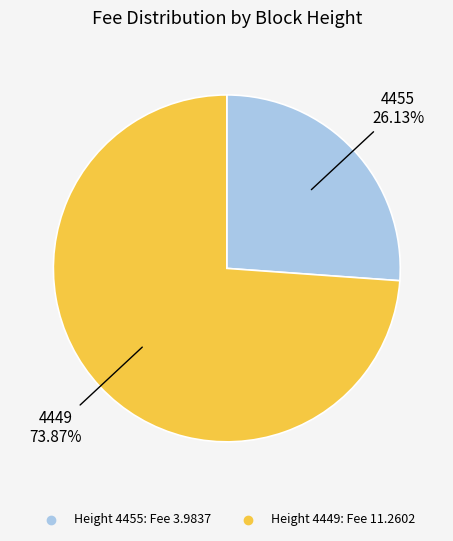

Count the number of slices in the pie.

2